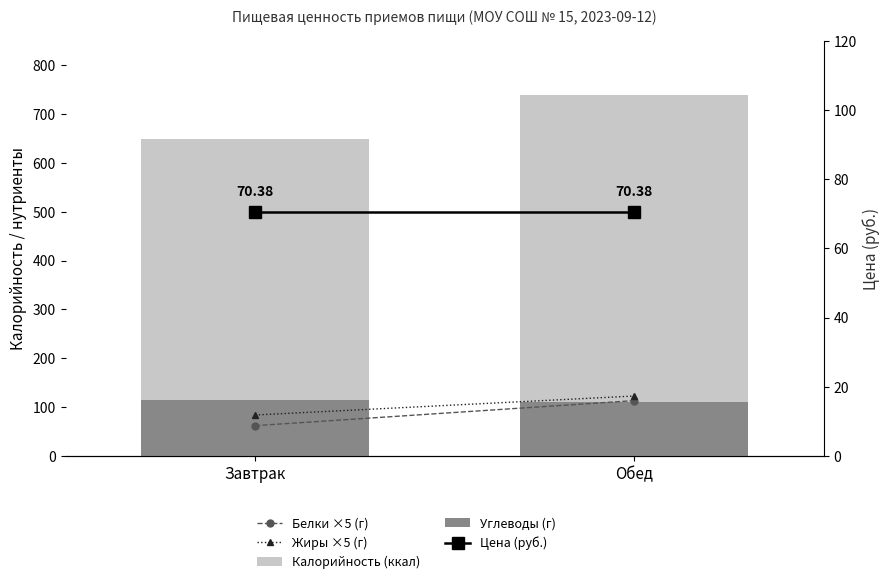

At which label does Цена (руб.) reach its minimum?

Завтрак